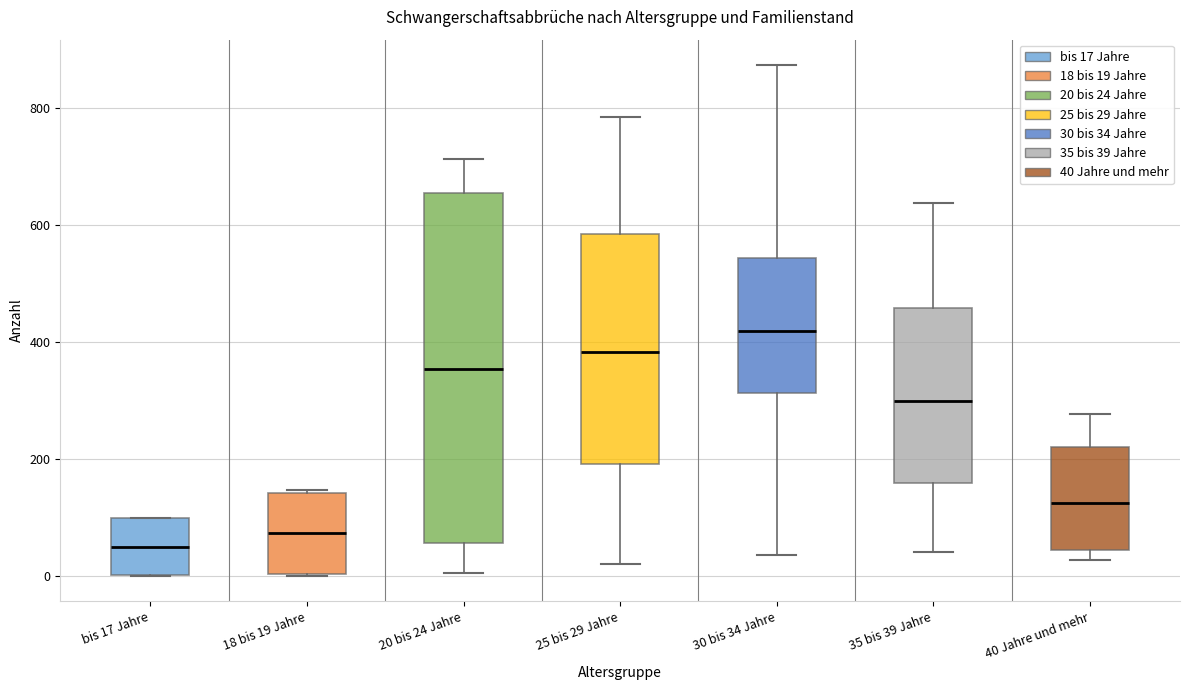

Where is the lower edge of the box for 40 Jahre und mehr on the y-axis? The values are not printed on the chart, so give them approximately, as read against the axis.

40